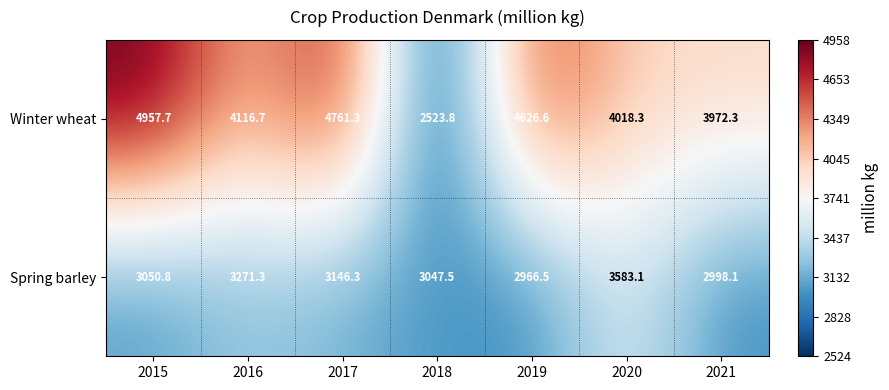

Which category has the lowest value in the Winter wheat series?

2018